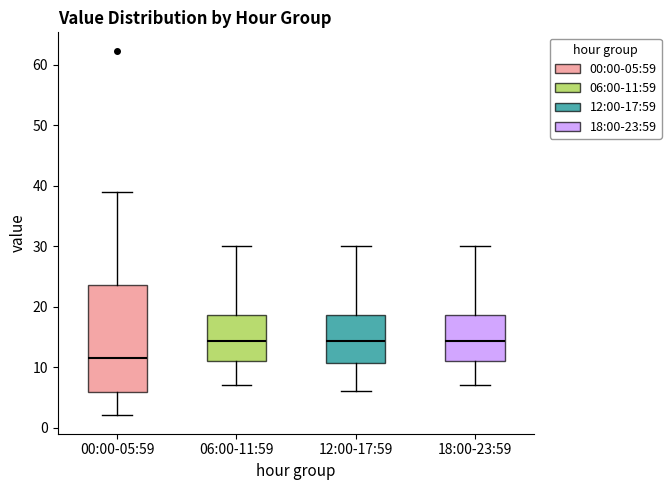

Reading left to right, read every box against the y-axis: the position of its median line, the range the box covers, and the ends of its whiskers. The values are not printed on the chart, so give them approximately, as read against the axis.

00:00-05:59: median 12, box 6 to 24, whiskers 2 to 39
06:00-11:59: median 14, box 11 to 19, whiskers 7 to 30
12:00-17:59: median 14, box 11 to 19, whiskers 6 to 30
18:00-23:59: median 14, box 11 to 19, whiskers 7 to 30